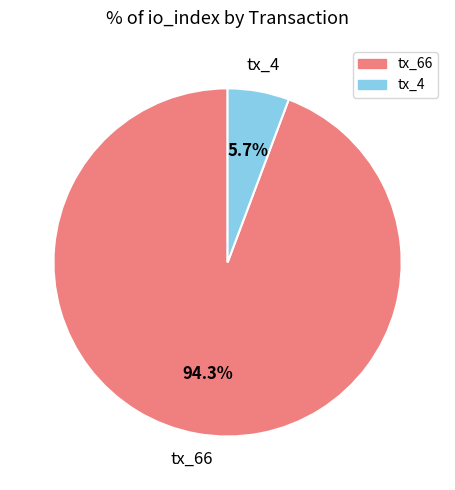

To the nearest percent, what portion does tx_4 represent?

6%